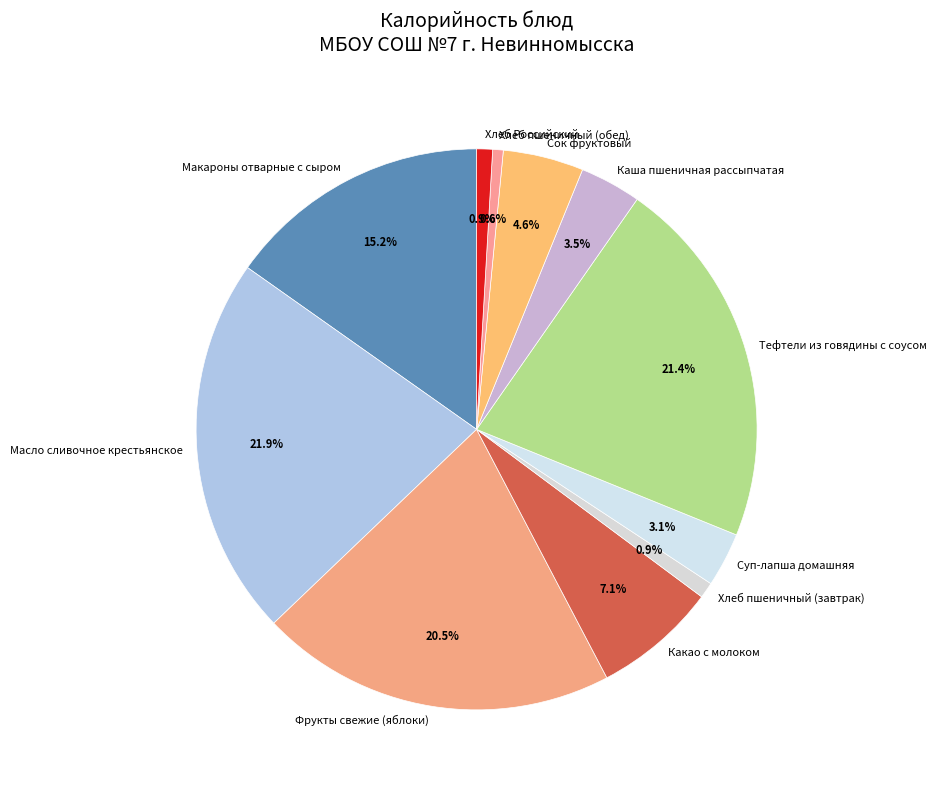

Does Хлеб Российский represent more than half of the total?

No